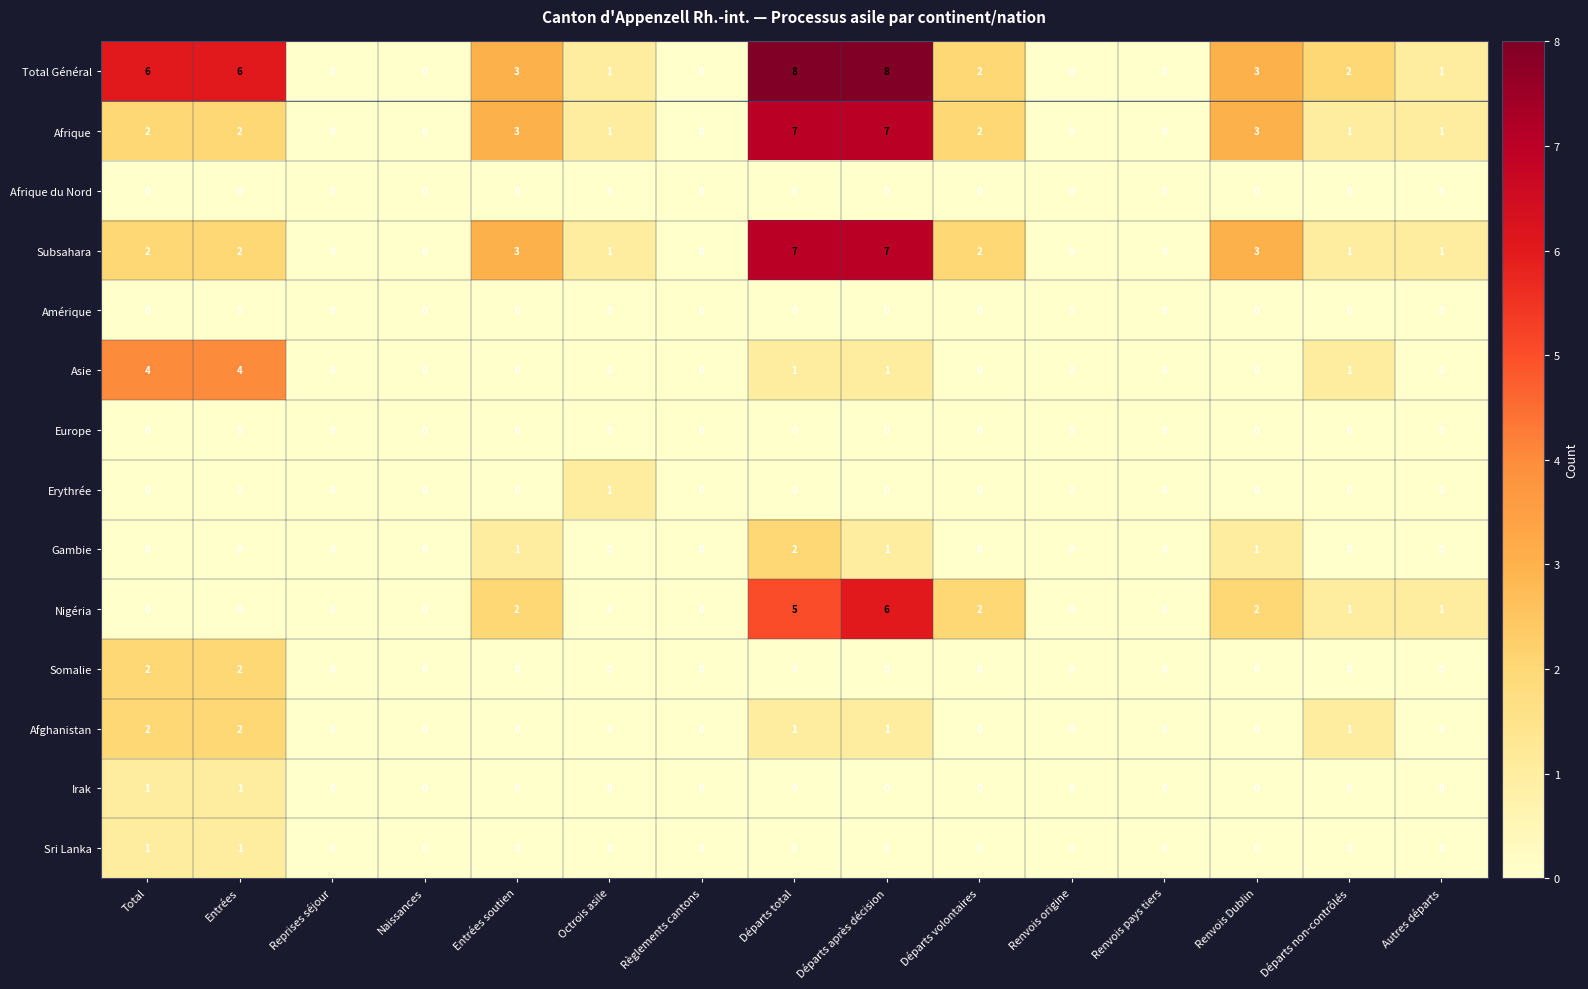

What is the greatest value displayed?

8